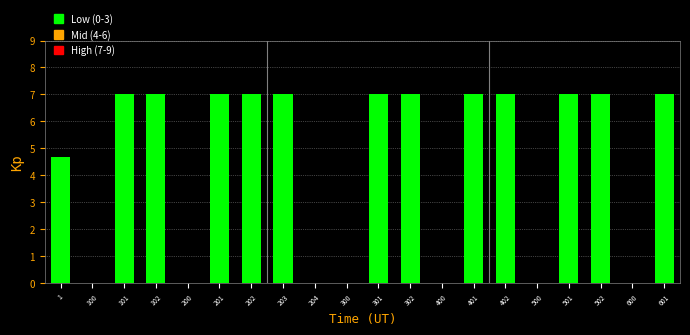

Reading right to left, list all the values displayed in this chart.

601=7.0	600=0.0	502=7.0	501=7.0	500=0.0	402=7.0	401=7.0	400=0.0	302=7.0	301=7.0	300=0.0	204=0.0	203=7.0	202=7.0	201=7.0	200=0.0	102=7.0	101=7.0	100=0.0	1=4.7